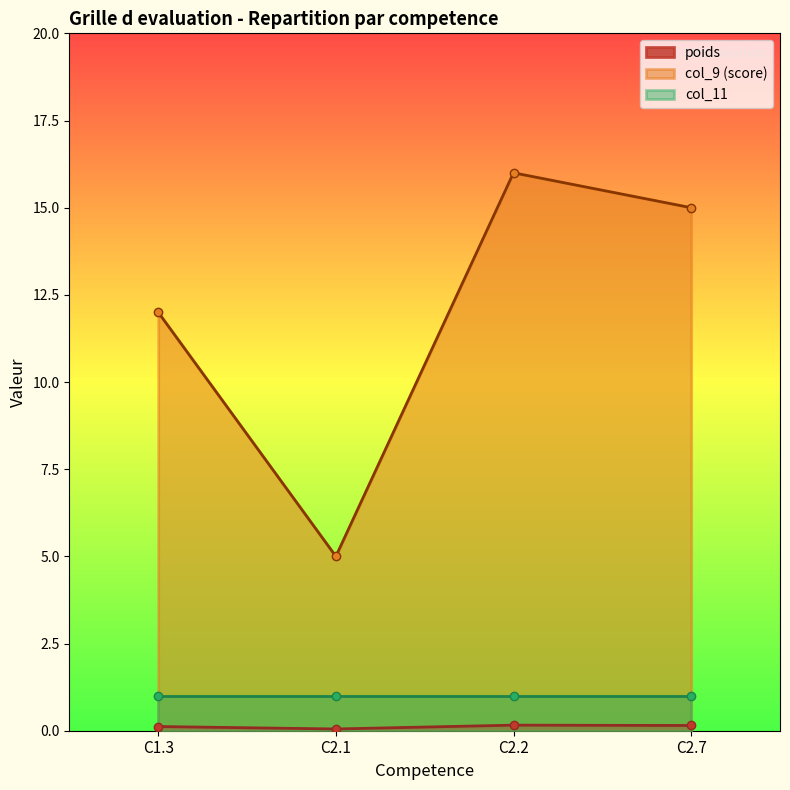

The col_9 (score) series shows 24.7 at C2.7. True or false?

False